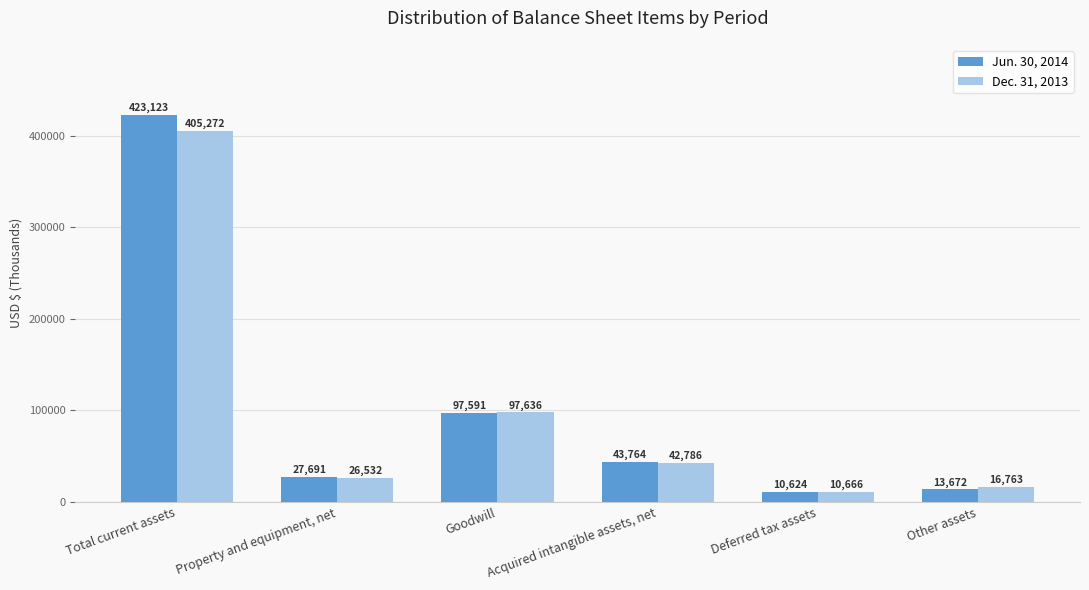

Rank the series at Goodwill from highest to lowest value.

Dec. 31, 2013, Jun. 30, 2014